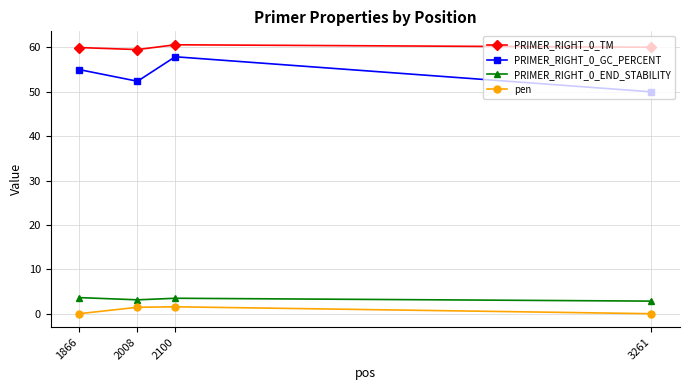

Which category has the highest value across all series?

2100